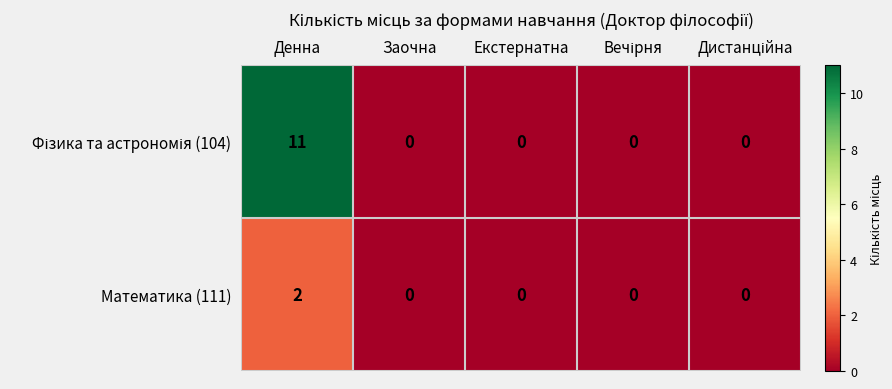

At which category is the sum across all series the highest?

Денна